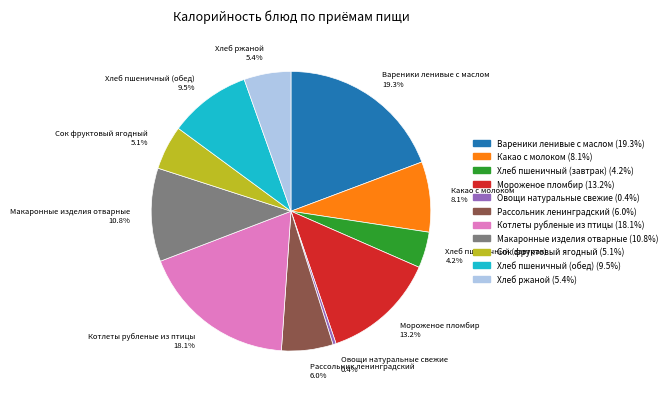

Is there a majority slice in this chart?

No